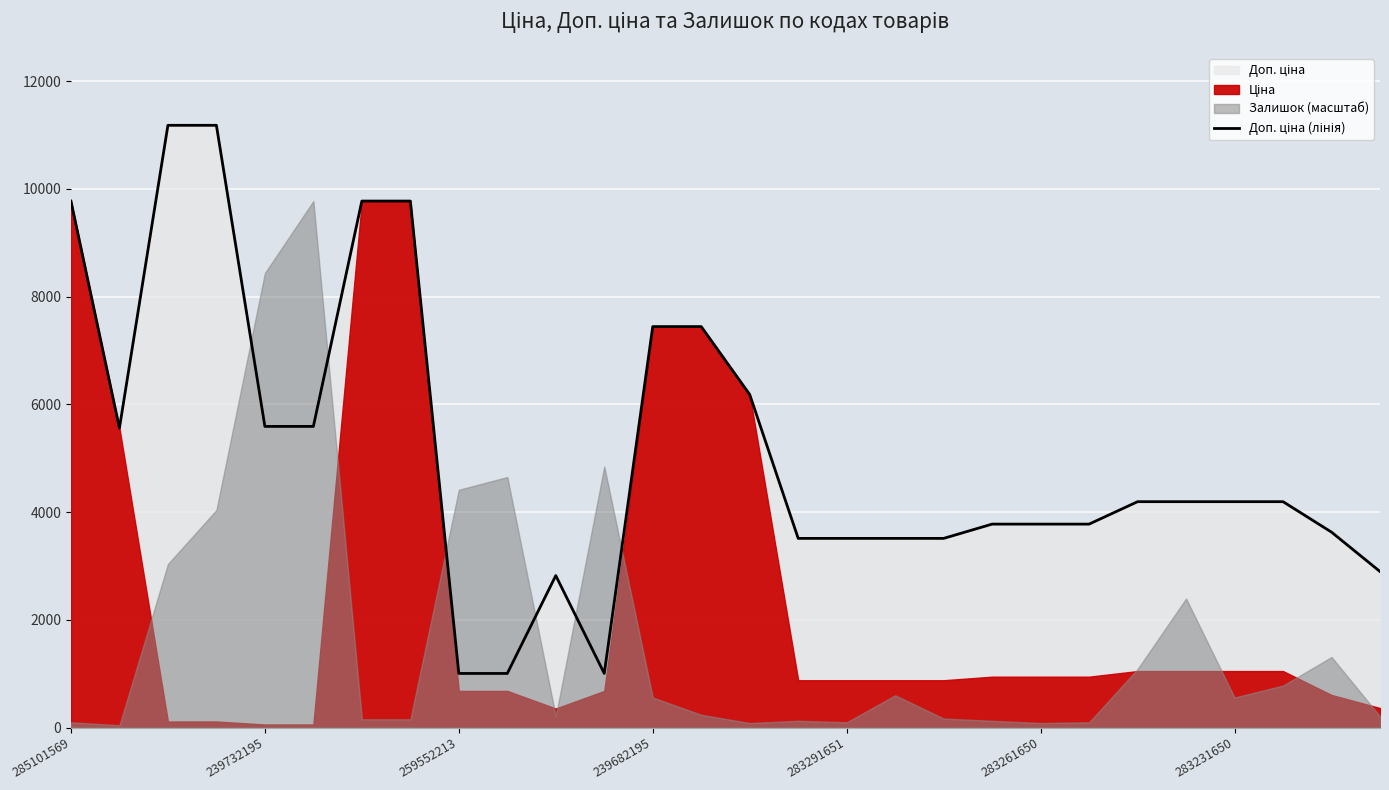

Where does the data first go above 4193?

285101569